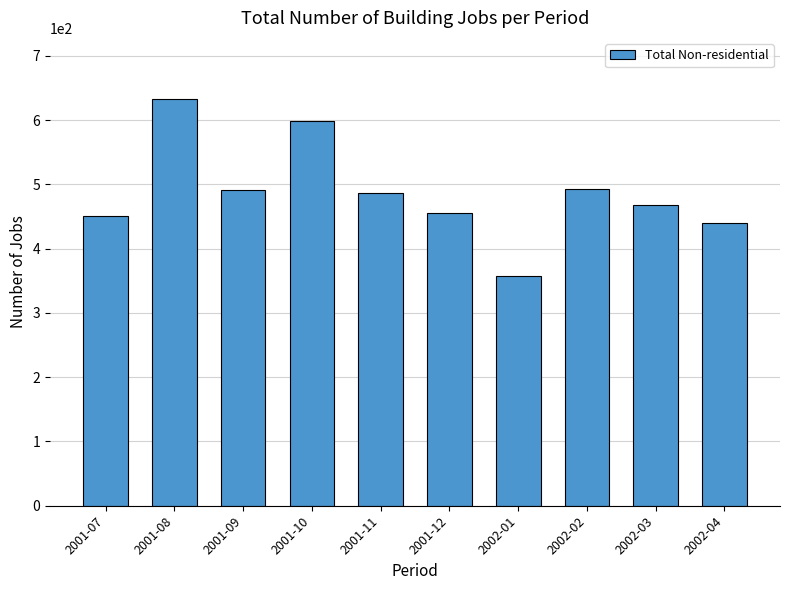

Read the value at 2001-09.

491